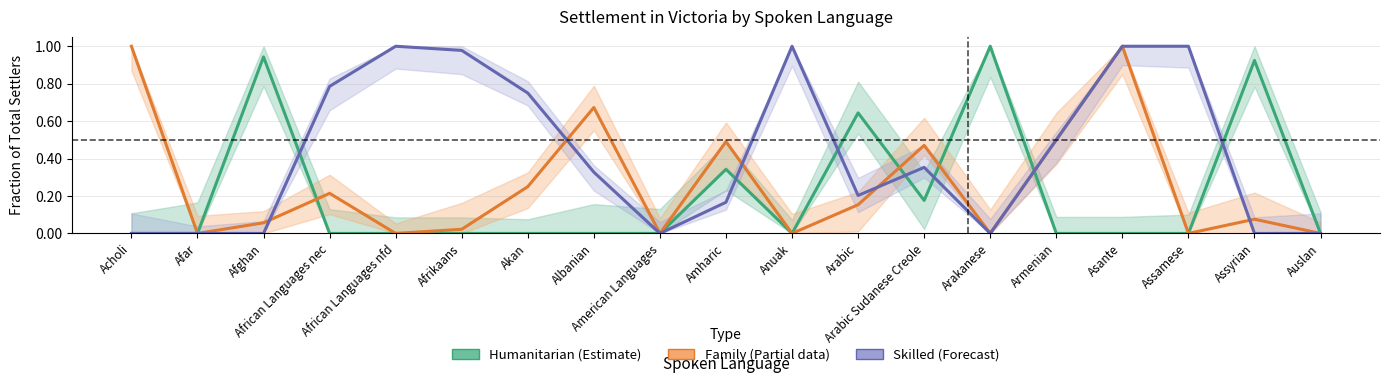

What is the label of the 12th point from the right?

Albanian